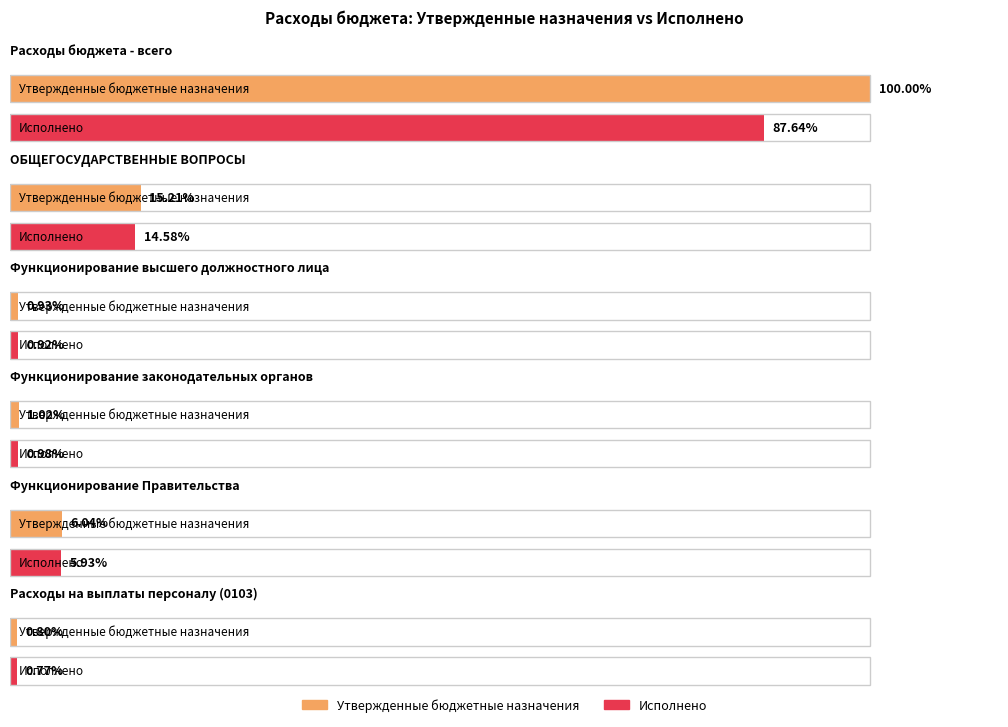

Rank the series by their maximum value, from highest to lowest.

Утвержденные бюджетные назначения, Исполнено